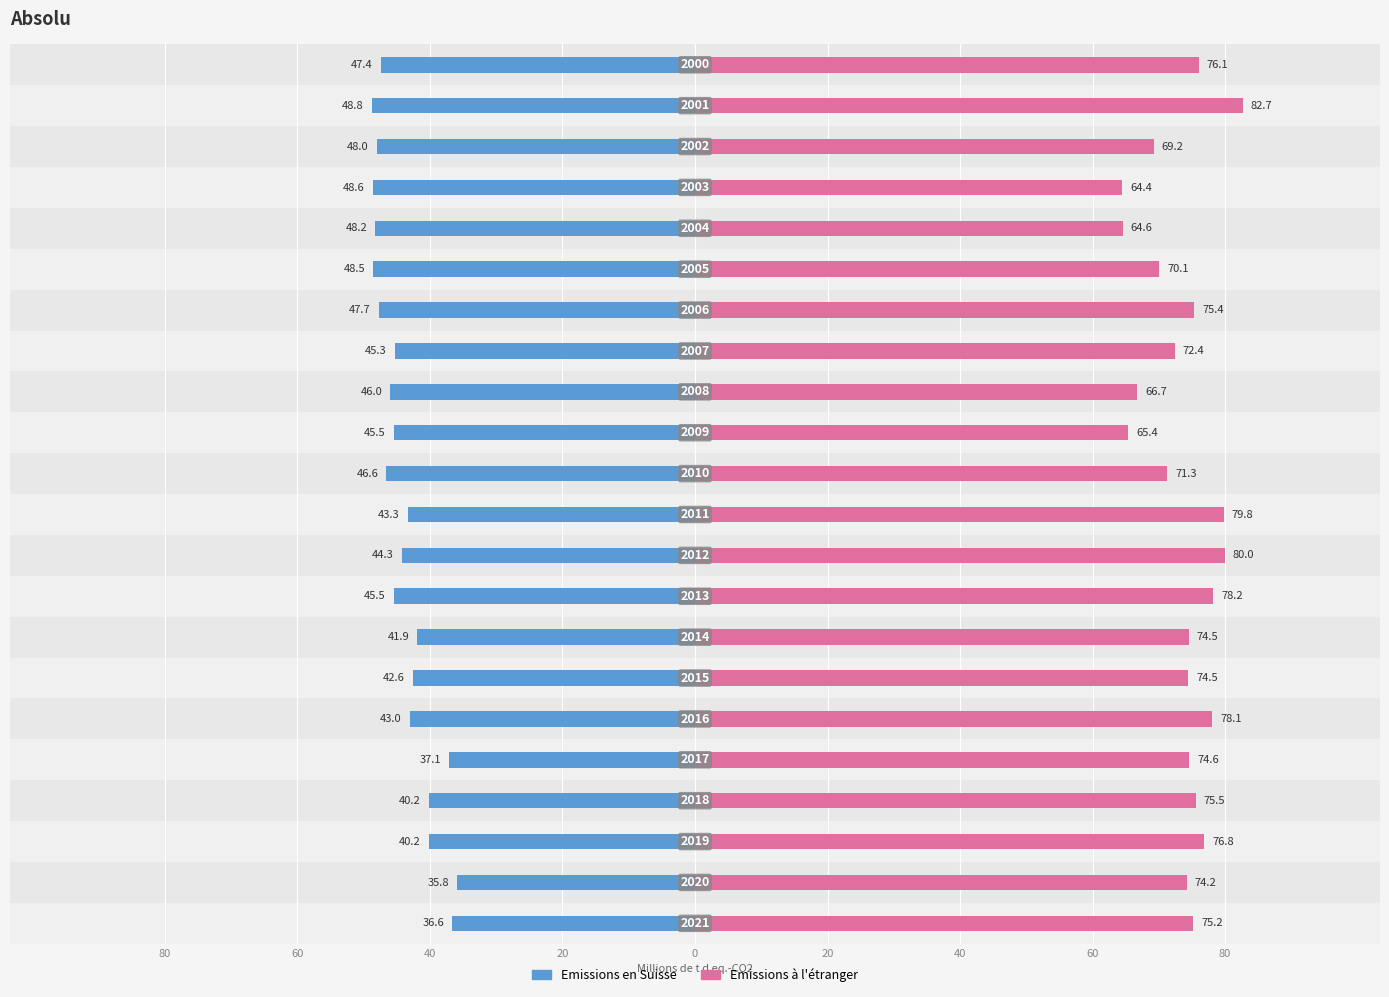

Is the value of Emissions à l'étranger at 17 greater than the value of Emissions en Suisse at 14?

Yes